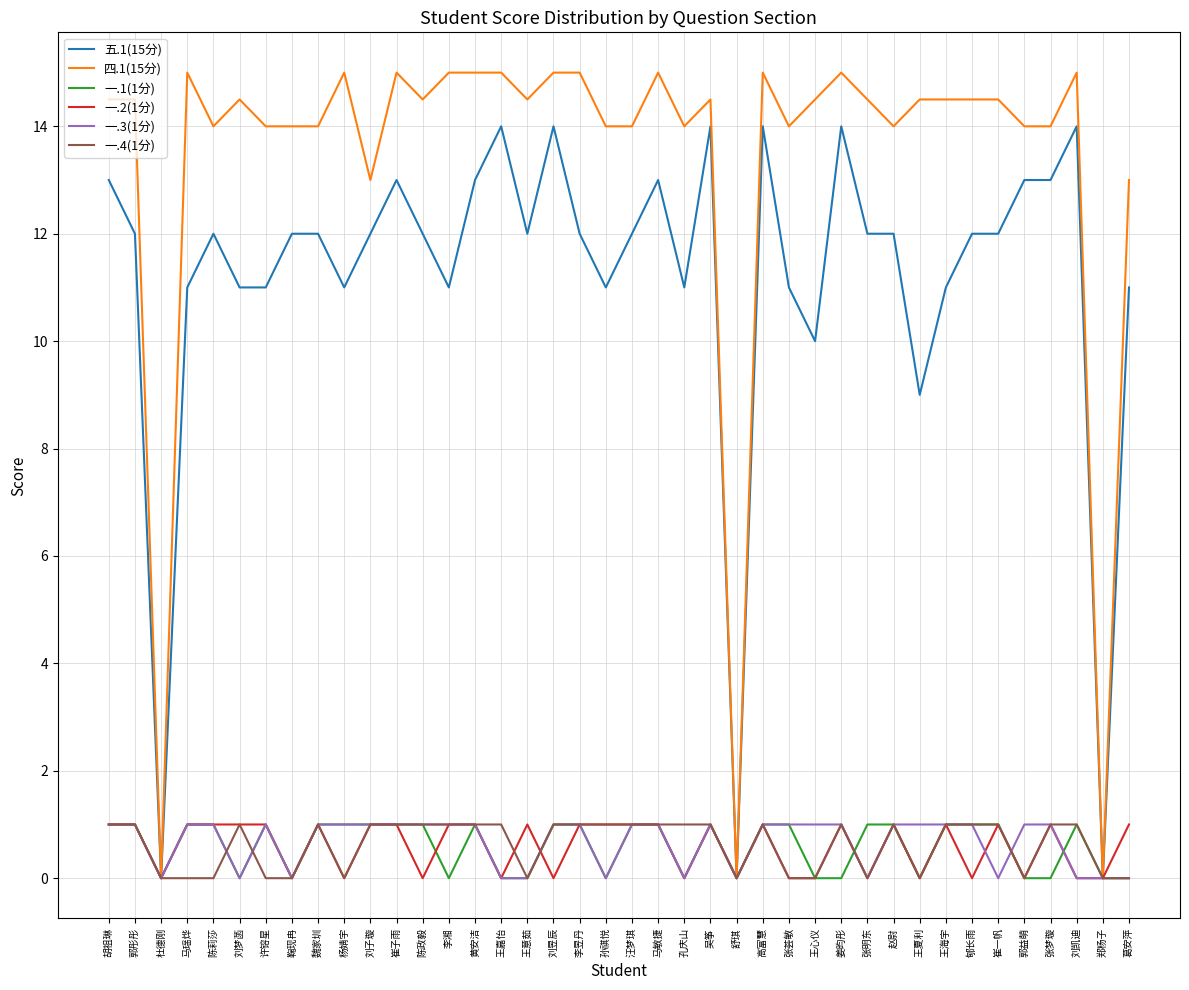

What position from the right is 郑杨子?

2